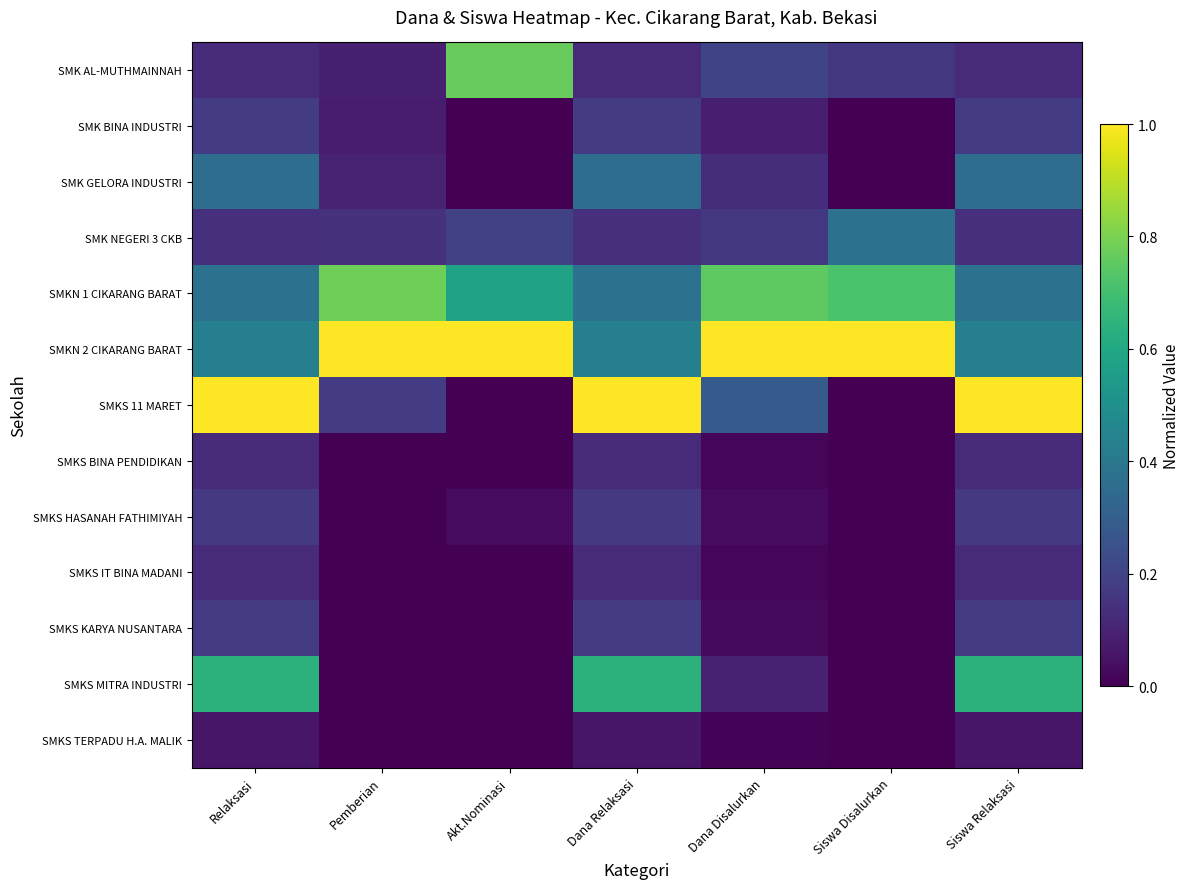

What is the total value across all series at Pemberian?

2.4